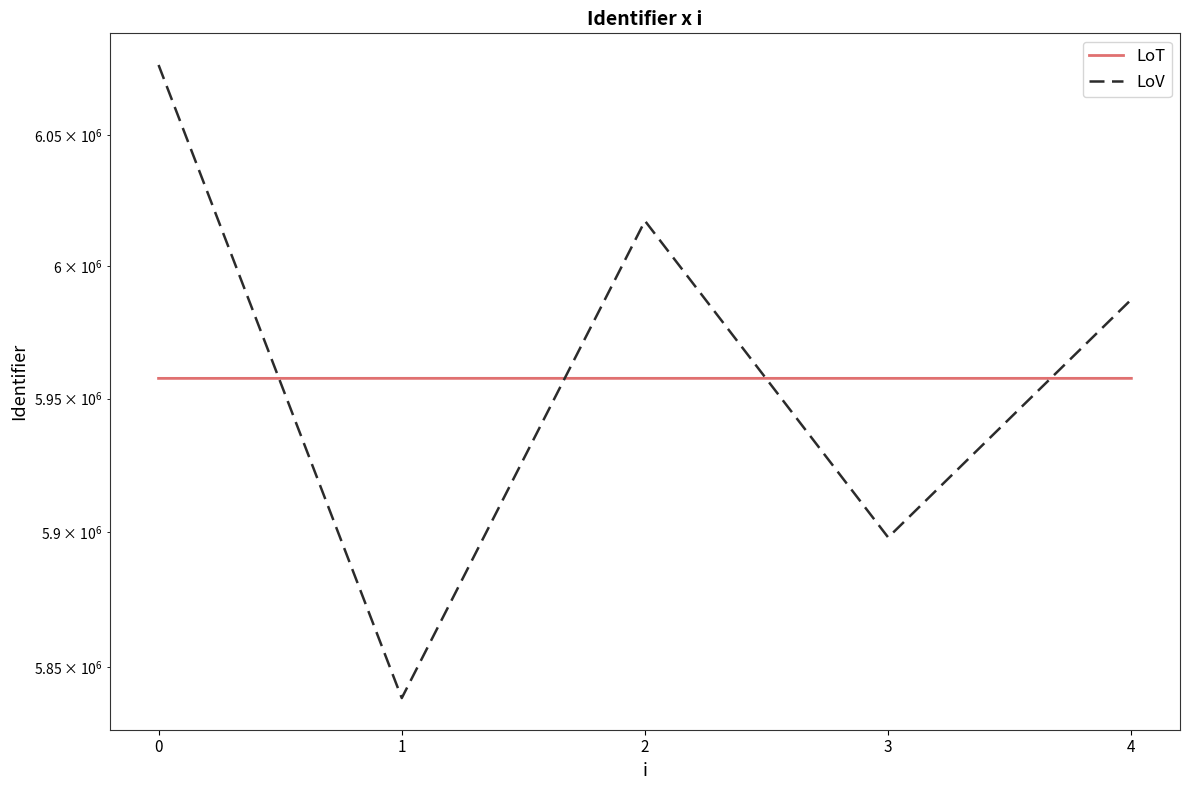

True or false: LoT has a value of 5957622.0 at 2.

True